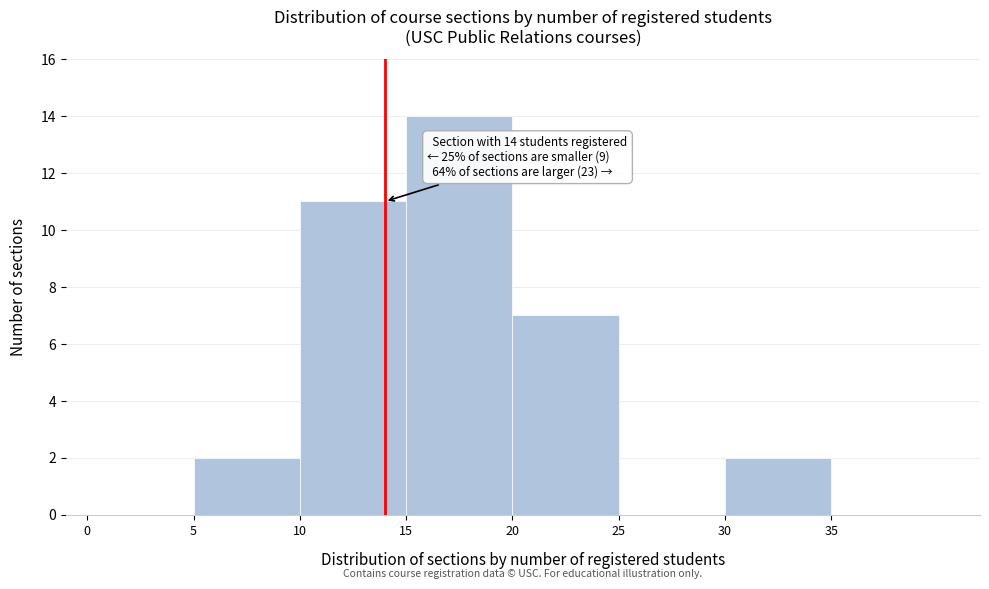

Which range on the x-axis has the tallest bar?

15 to 20